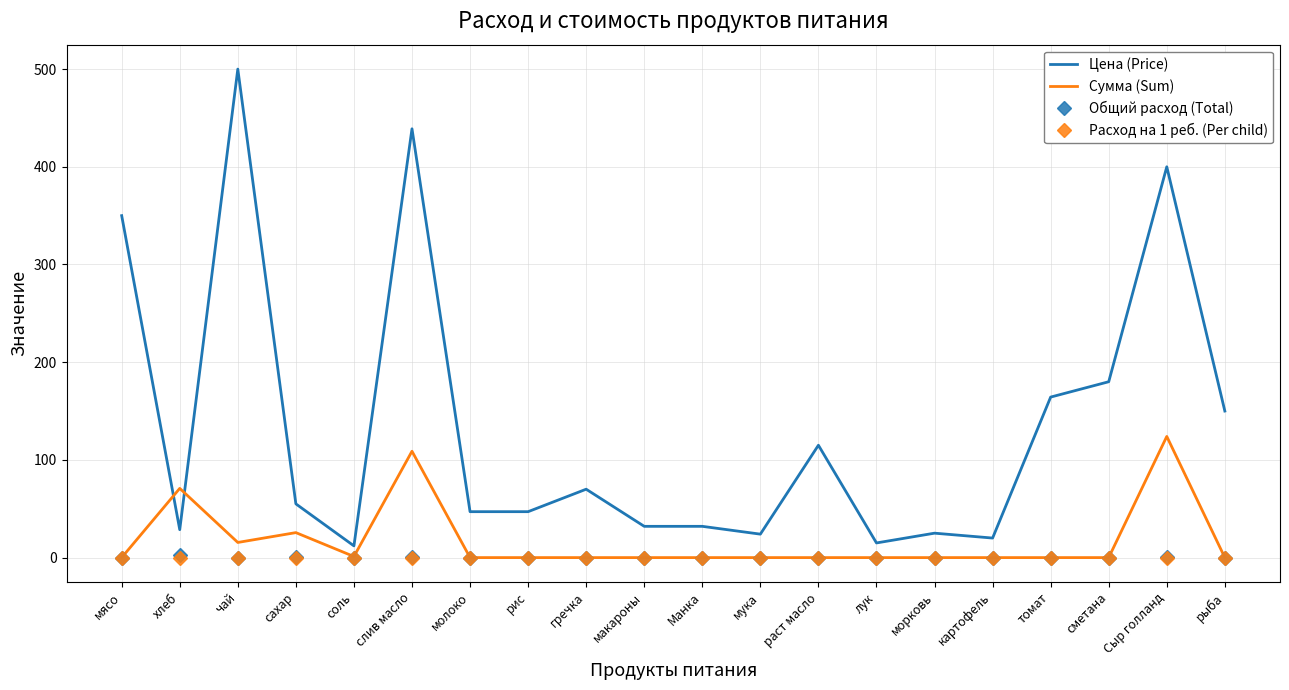

How many values in the Сумма (Sum) series exceed 0?

6